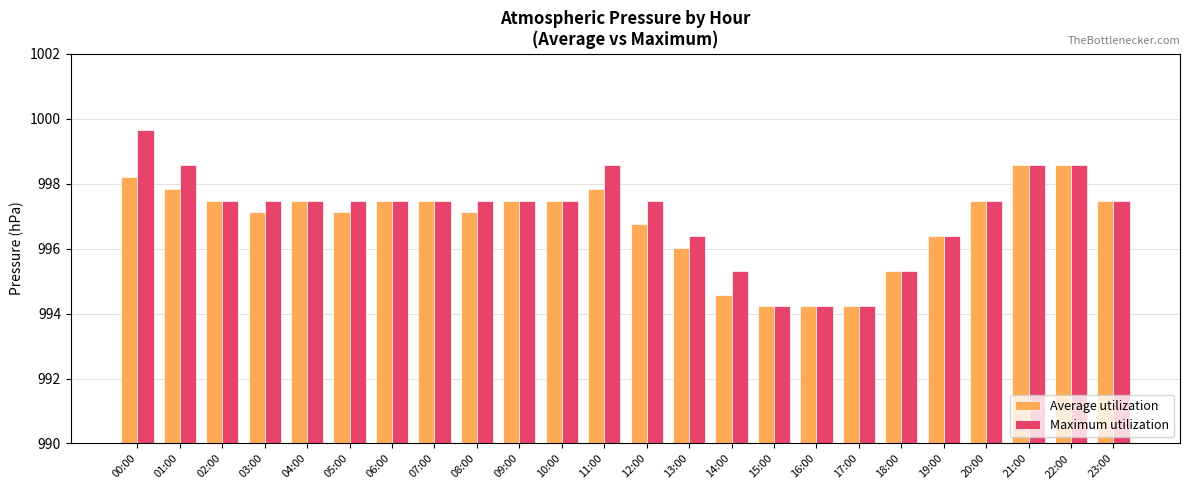

Which series has the widest spread of values?

Maximum utilization